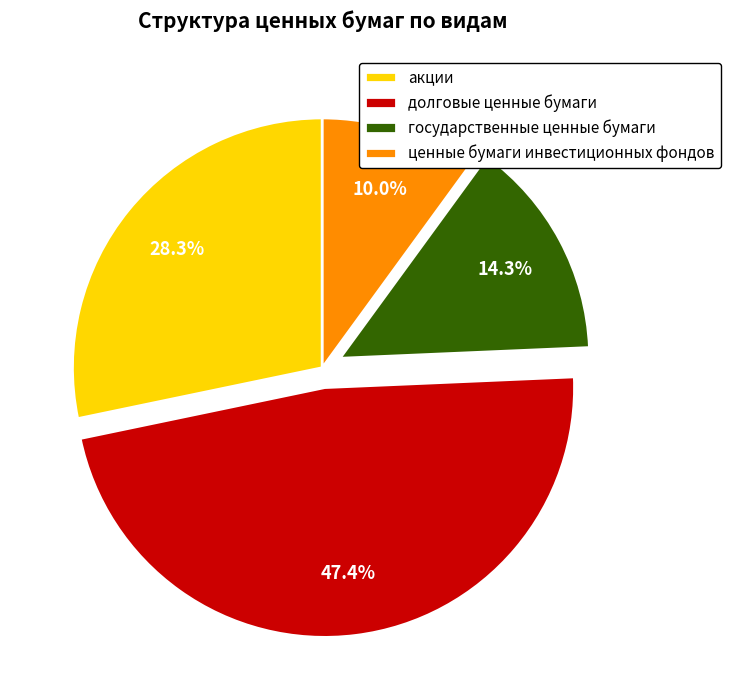

The государственные ценные бумаги slice represents 21% of the pie. True or false?

False